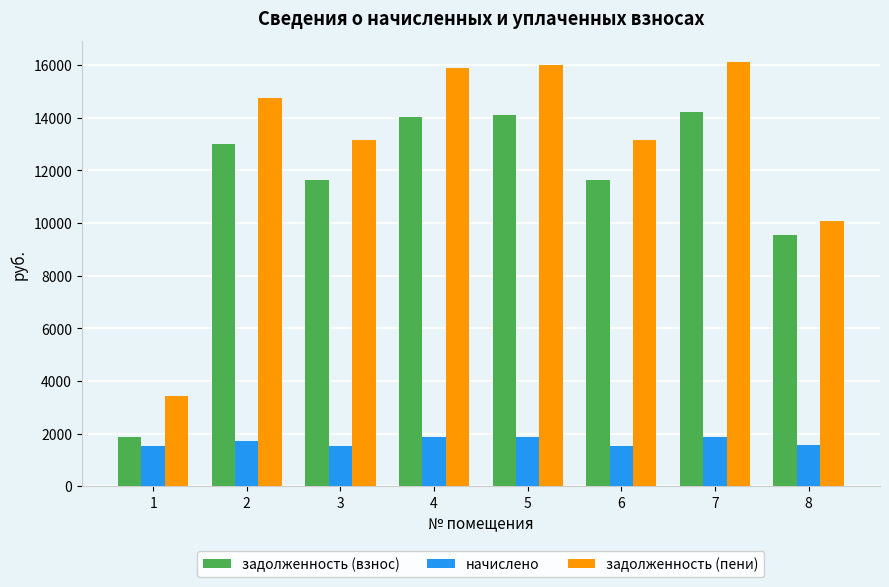

At 6, list the series in order from smallest to largest.

начислено, задолженность (взнос), задолженность (пени)